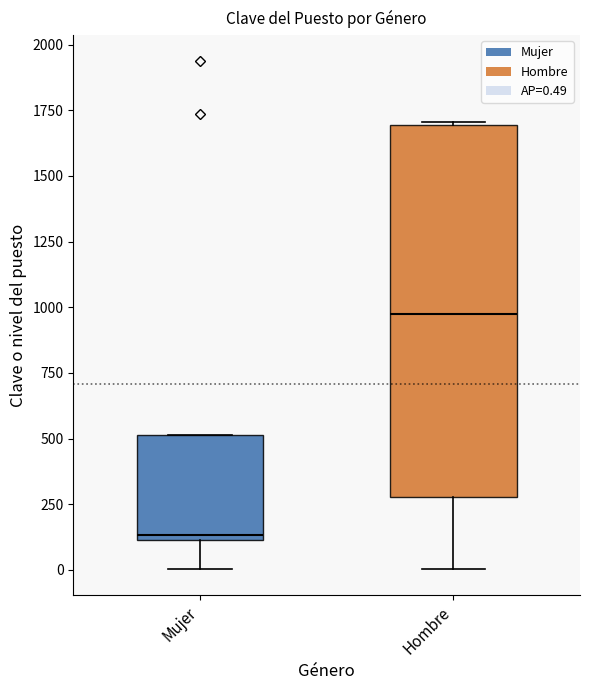

Reading left to right, transcribe this box plot: for each box, give where its median line is, the range the box spans, and where its two whiskers end, as read against the y-axis. The values are not printed on the chart, so give them approximately, as read against the axis.

Mujer: median 150, box 100 to 500, whiskers 0 to 500
Hombre: median 950, box 300 to 1700, whiskers 0 to 1700